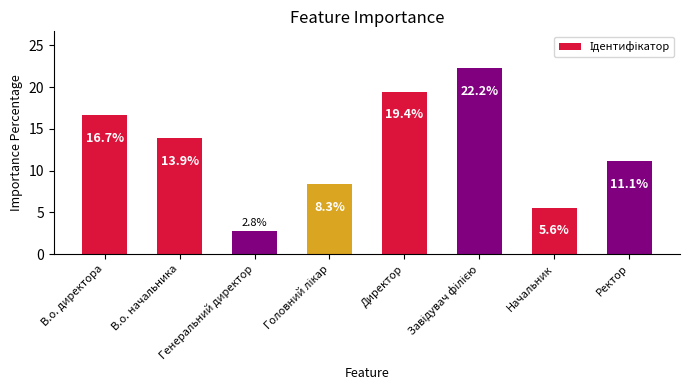

What is the value of the 8th bar from the left?

11.1